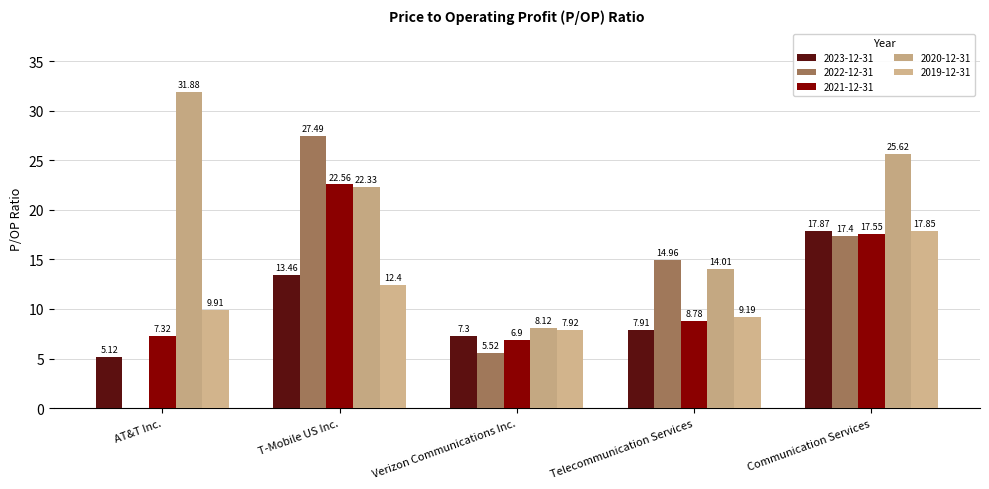

How many data points in 2019-12-31 are above 9?

4